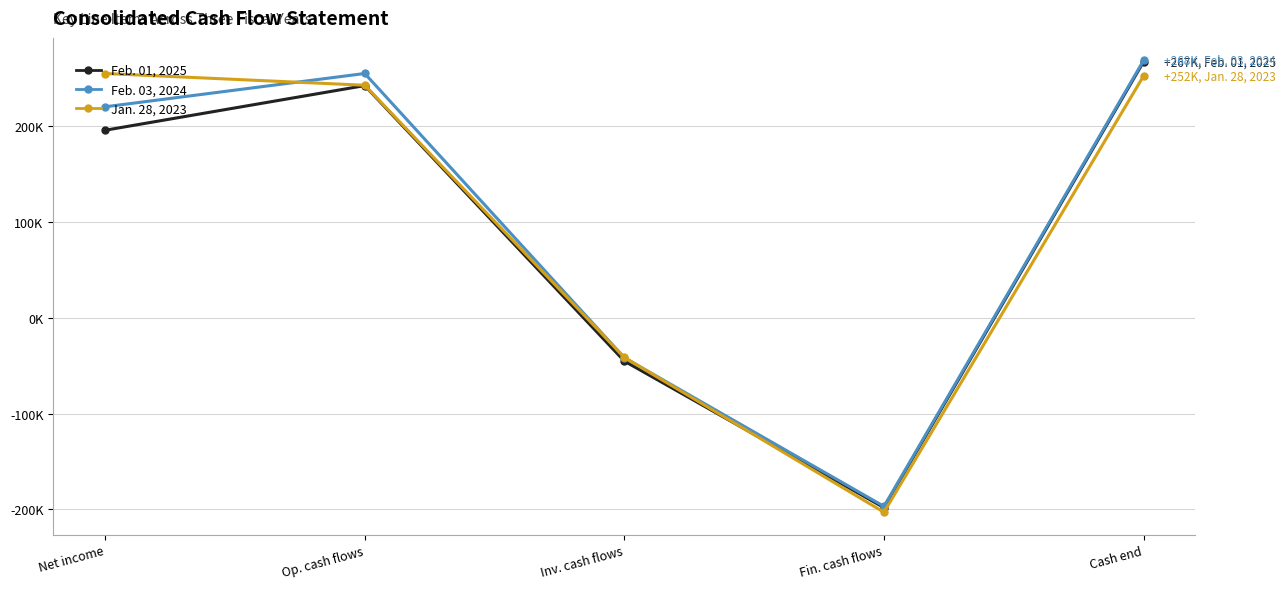

What are all the series names shown in the legend?

Feb. 01, 2025, Feb. 03, 2024, Jan. 28, 2023